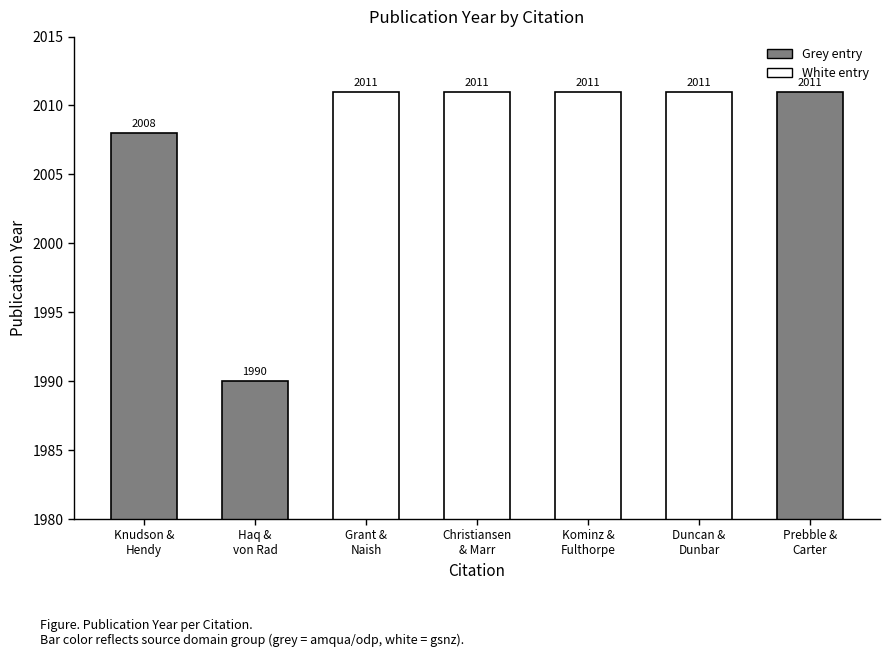

What is the minimum value shown in the chart?

1990